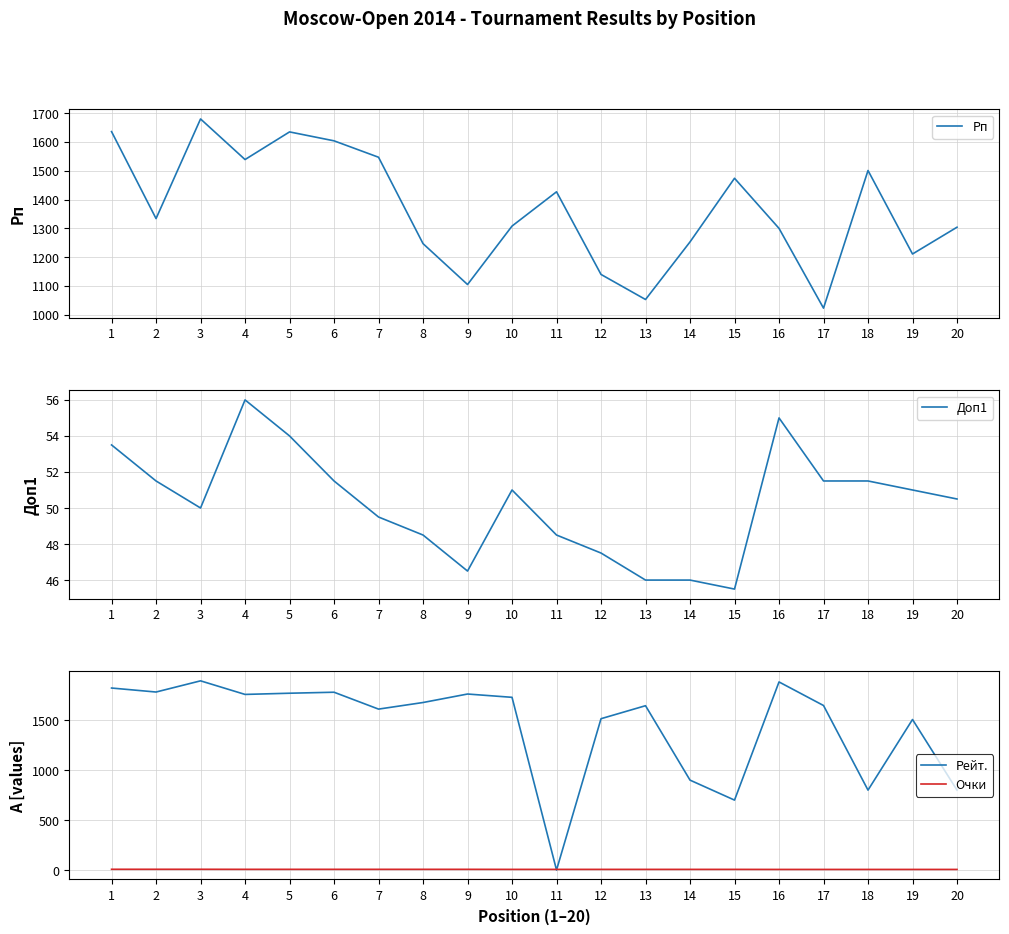

Reading left to right, extract all data points from this chart.

Рп: 1=1636.0	2=1334.0	3=1680.0	4=1539.0	5=1635.0	6=1604.0	7=1547.0	8=1247.0	9=1105.0	10=1308.0	11=1427.0	12=1140.0	13=1053.0	14=1253.0	15=1474.0	16=1300.0	17=1023.0	18=1501.0	19=1211.0	20=1304.0
Доп1: 1=53.5	2=51.5	3=50.0	4=56.0	5=54.0	6=51.5	7=49.5	8=48.5	9=46.5	10=51.0	11=48.5	12=47.5	13=46.0	14=46.0	15=45.5	16=55.0	17=51.5	18=51.5	19=51.0	20=50.5
Рейт.: 1=1822.0	2=1782.0	3=1894.0	4=1758.0	5=1770.0	6=1780.0	7=1611.0	8=1677.0	9=1762.0	10=1729.0	11=0.0	12=1515.0	13=1645.0	14=900.0	15=700.0	16=1883.0	17=1647.0	18=800.0	19=1507.0	20=800.0
Очки: 1=7.5	2=7.5	3=7.5	4=7.0	5=7.0	6=7.0	7=7.0	8=7.0	9=7.0	10=6.5	11=6.5	12=6.5	13=6.5	14=6.5	15=6.5	16=6.0	17=6.0	18=6.0	19=6.0	20=6.0